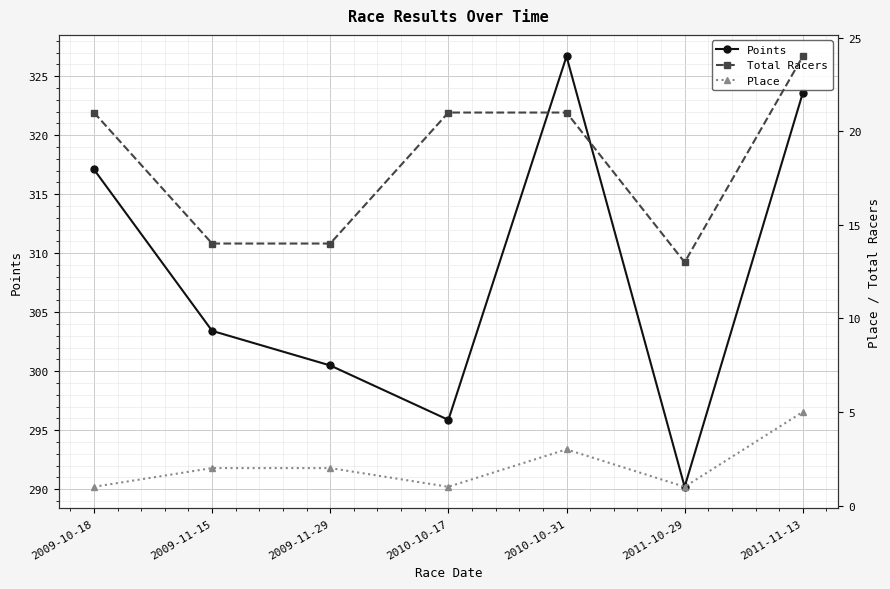

What are all the series names shown in the legend?

Points, Total Racers, Place